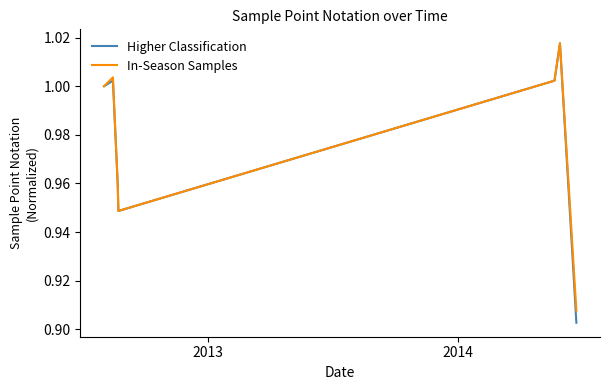

Is this an area chart (filled region under the line)?

No